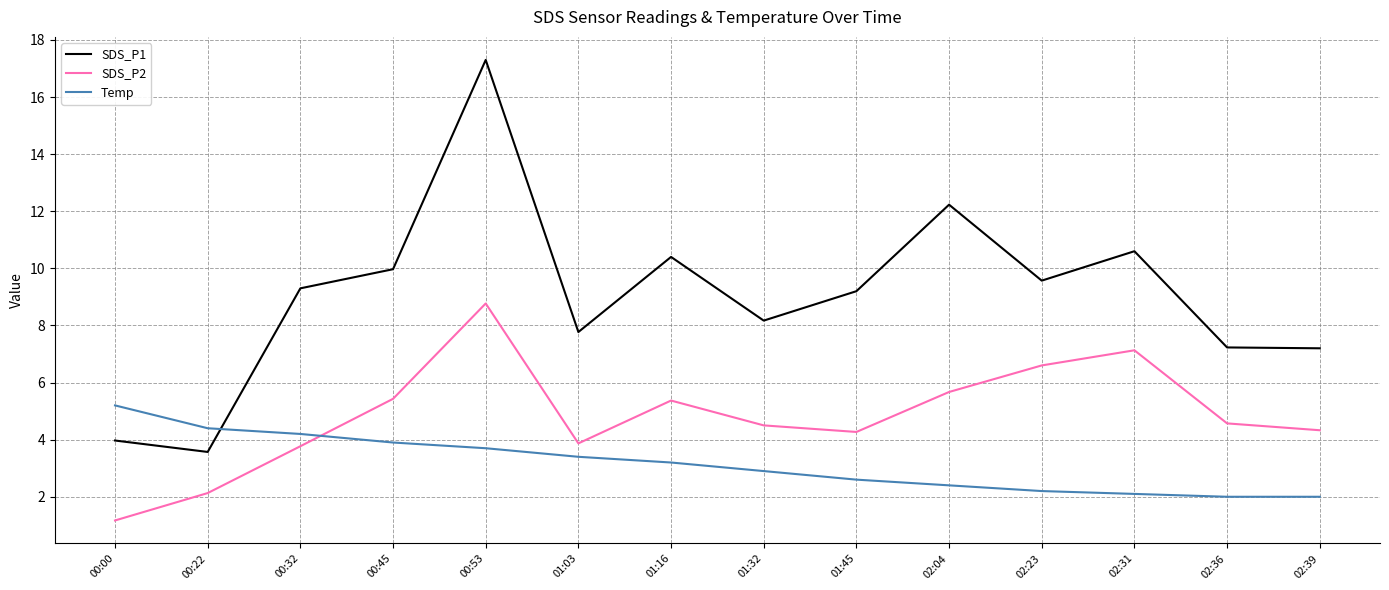

What position from the right is 00:32?

12